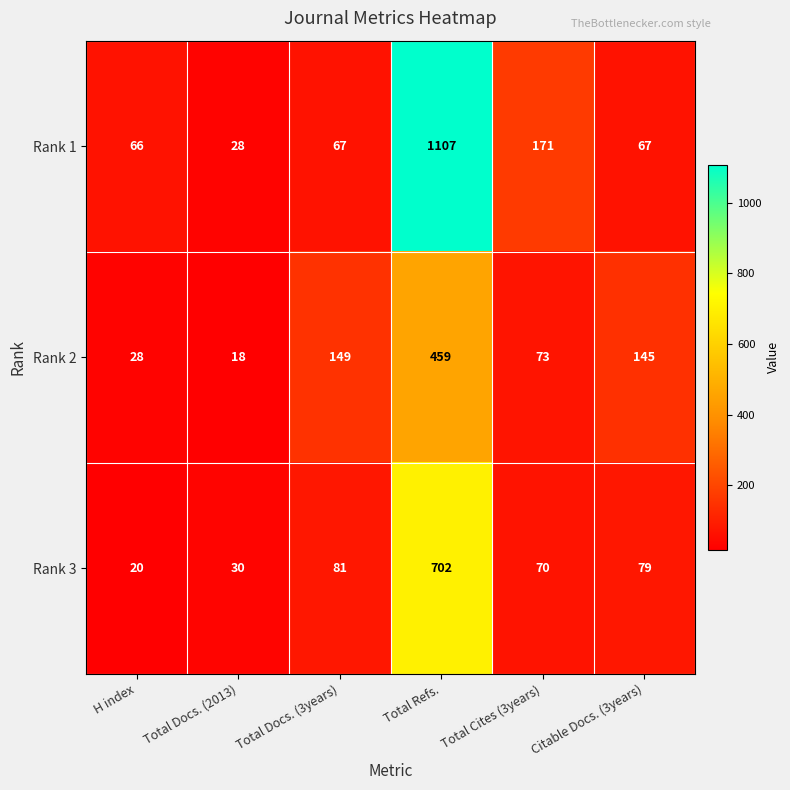

What is the difference between the maximum and minimum values in the Rank 3 series?

682